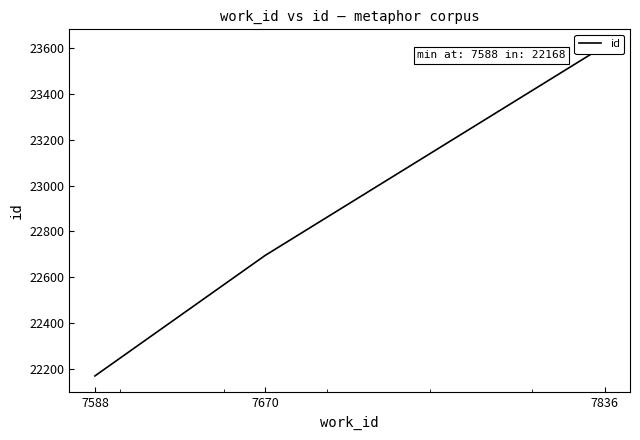

Is this an area chart (filled region under the line)?

No